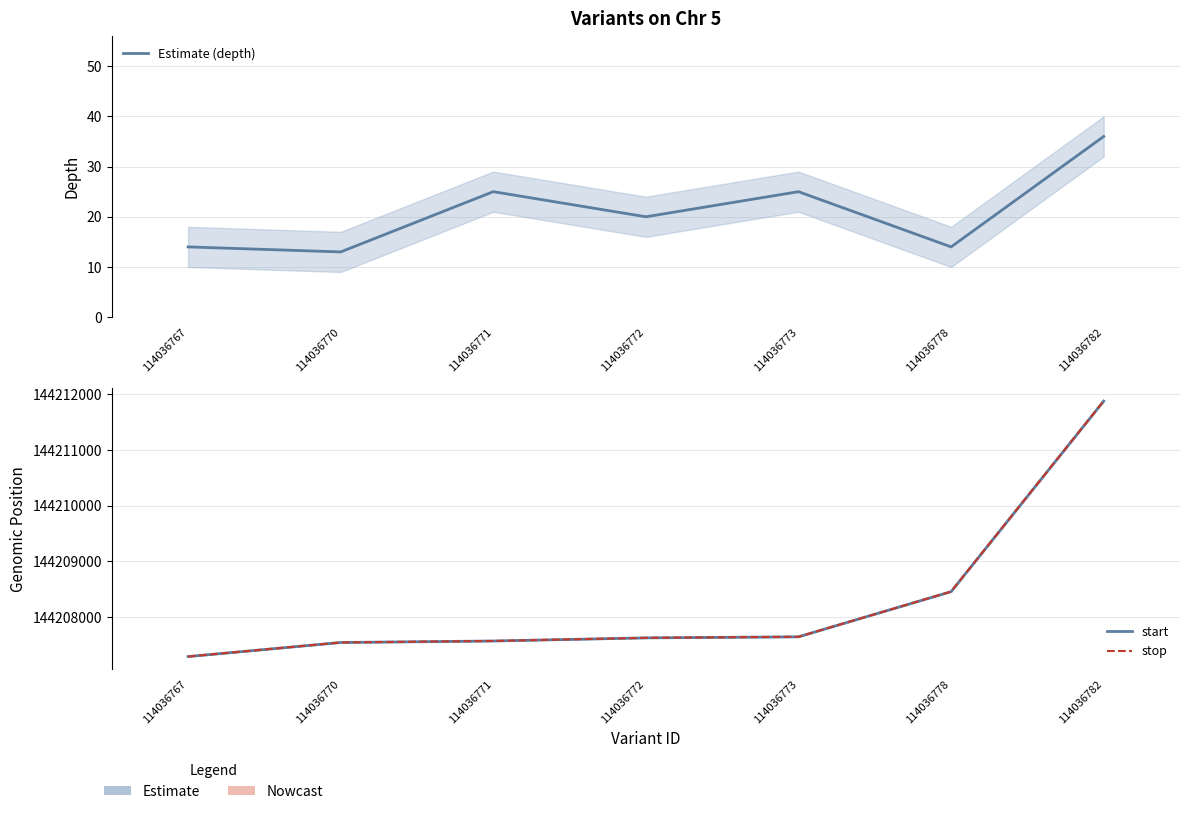

What value does the stop series have at 114036782, to the nearest 100?

144211900